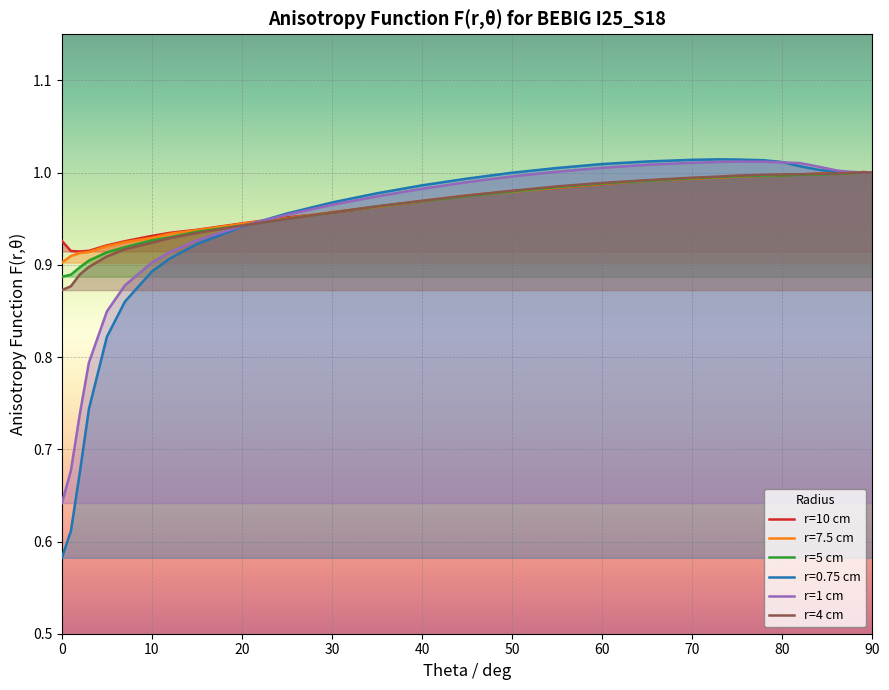

In r=10 cm, how many points are lower than both neighbors (excluding endpoints)?

2